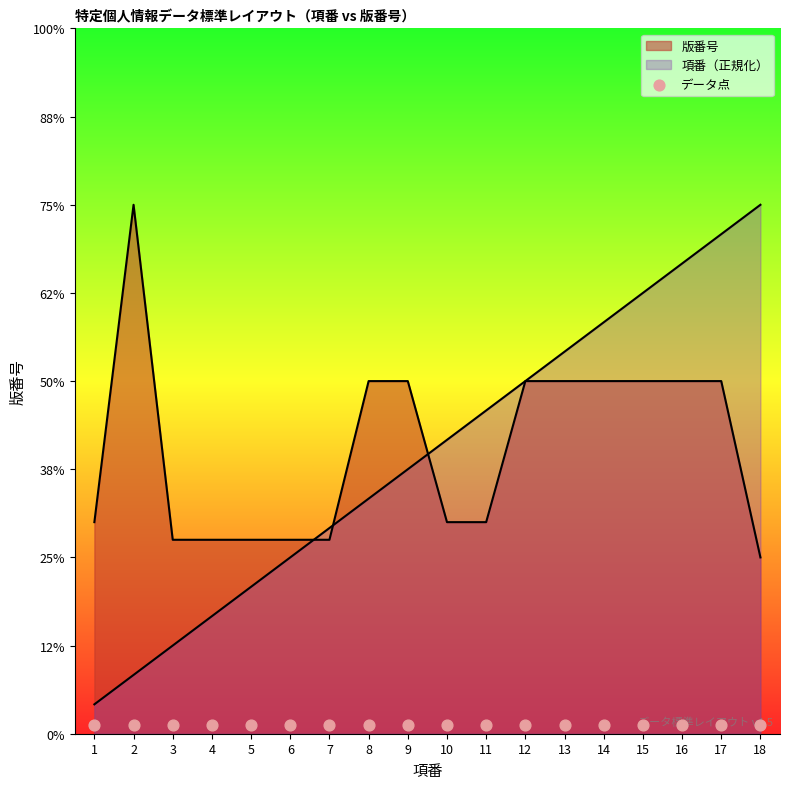

Which series reaches the maximum Y coordinate?

版番号